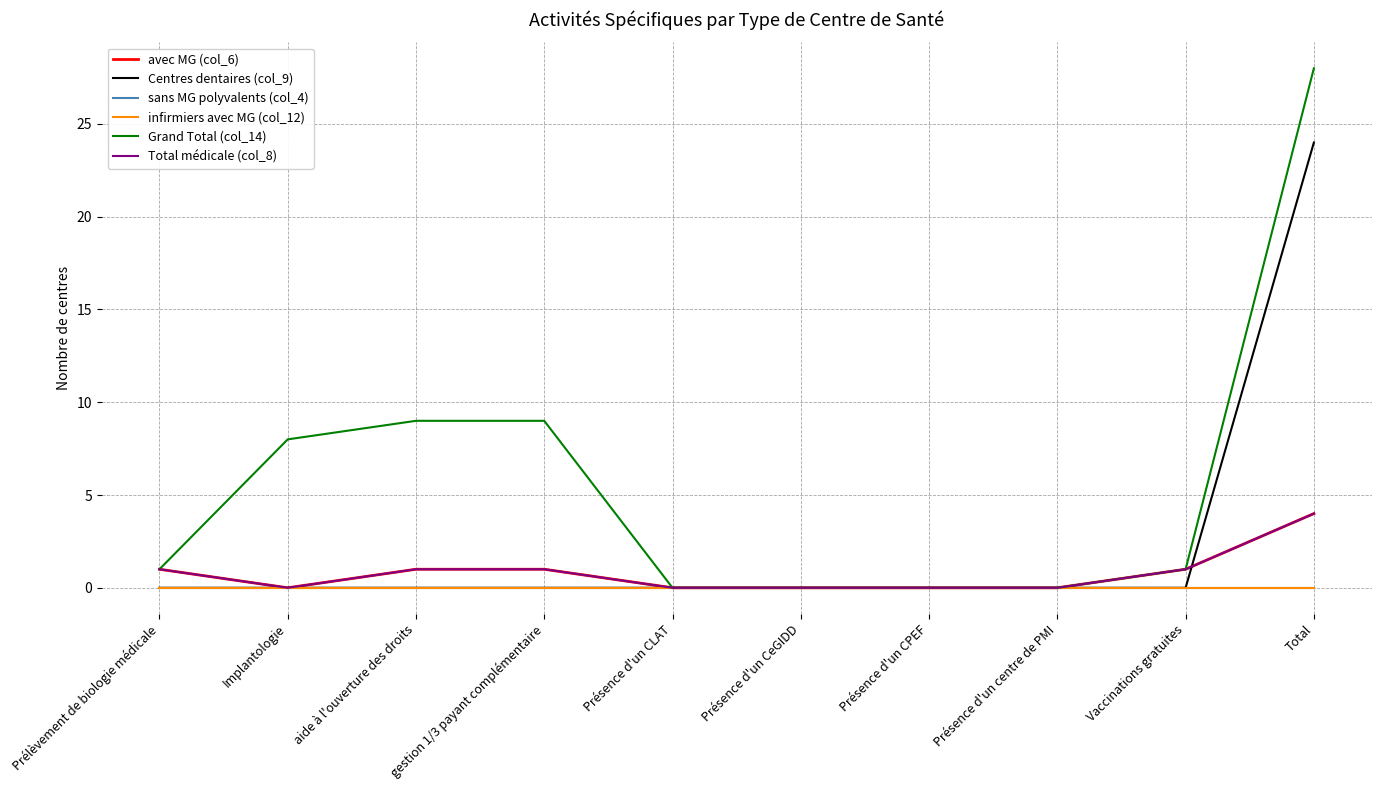

What is the total value across all series at aide à l'ouverture des droits?

11